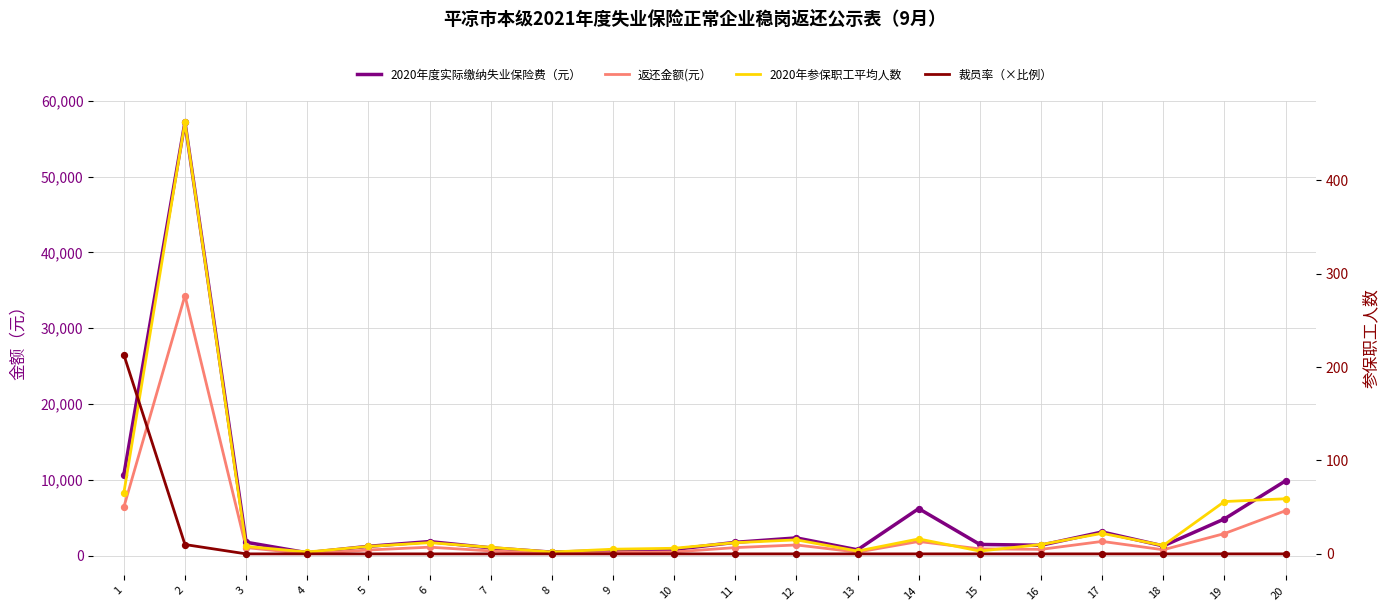

Which series contains the lowest Y value?

裁员率（×比例）